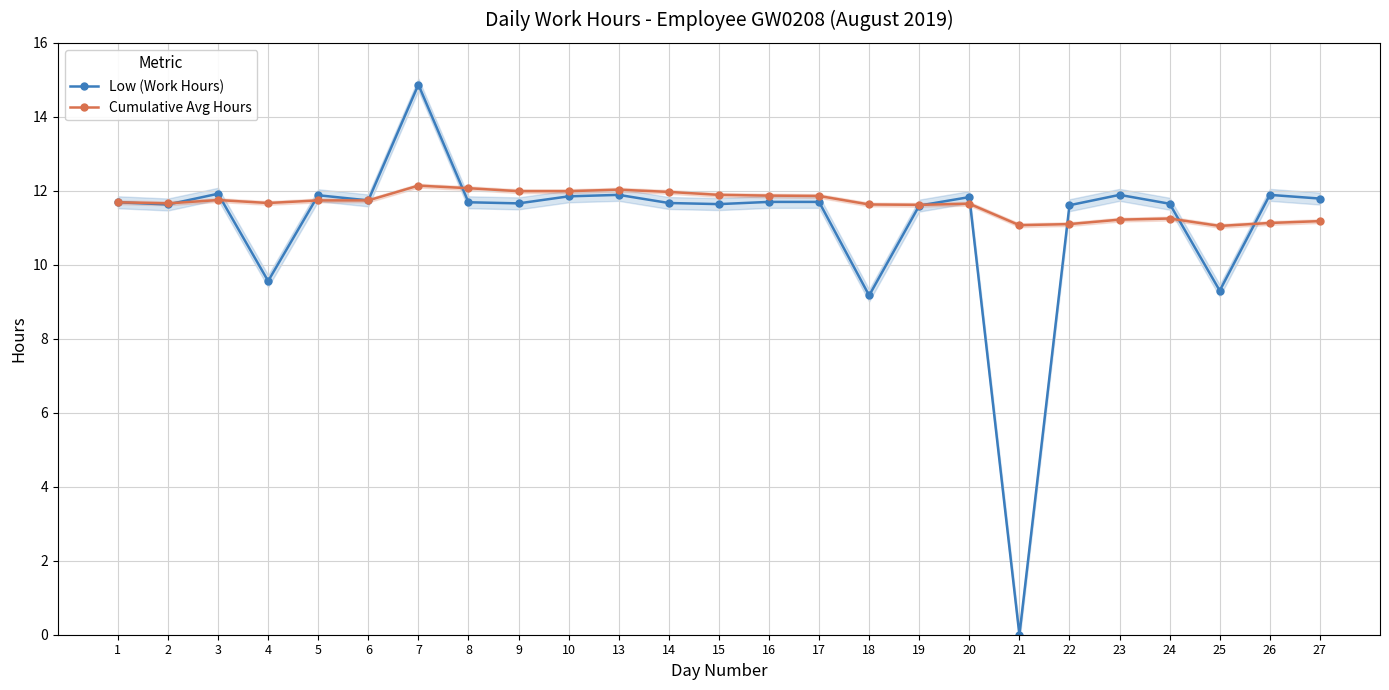

At which label is Cumulative Avg Hours closest to 11?

25